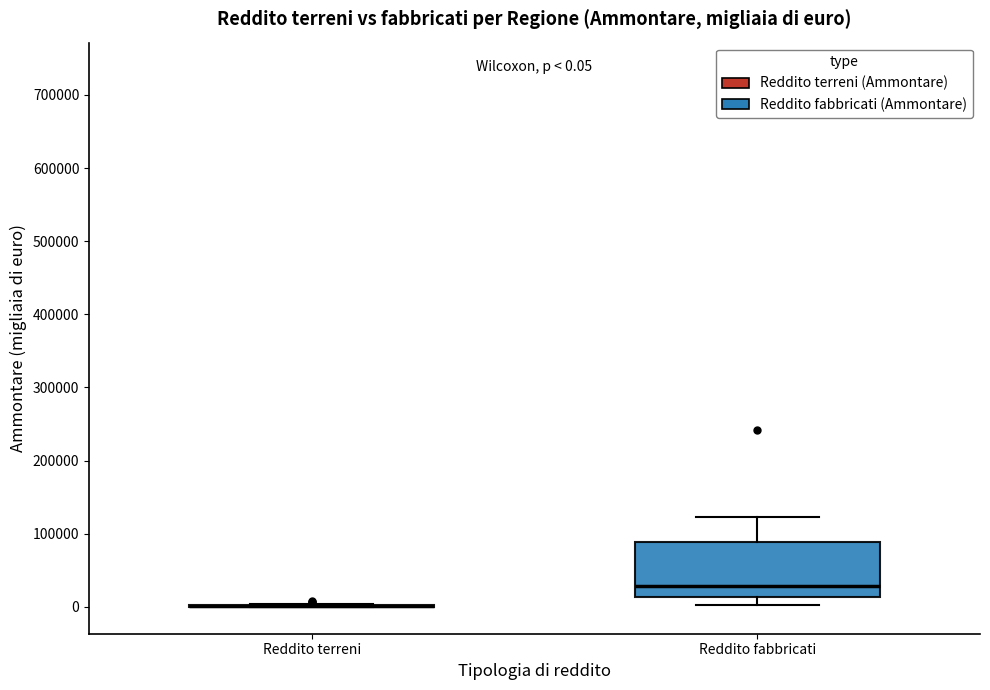

Which box is the tallest, from its lower edge to its upper edge?

Reddito fabbricati